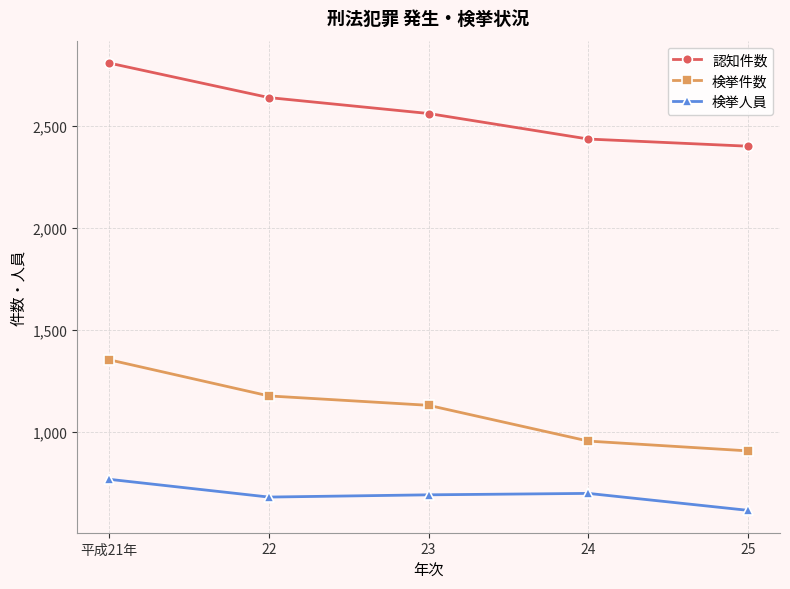

What value does the 検挙人員 series have at 23?

694